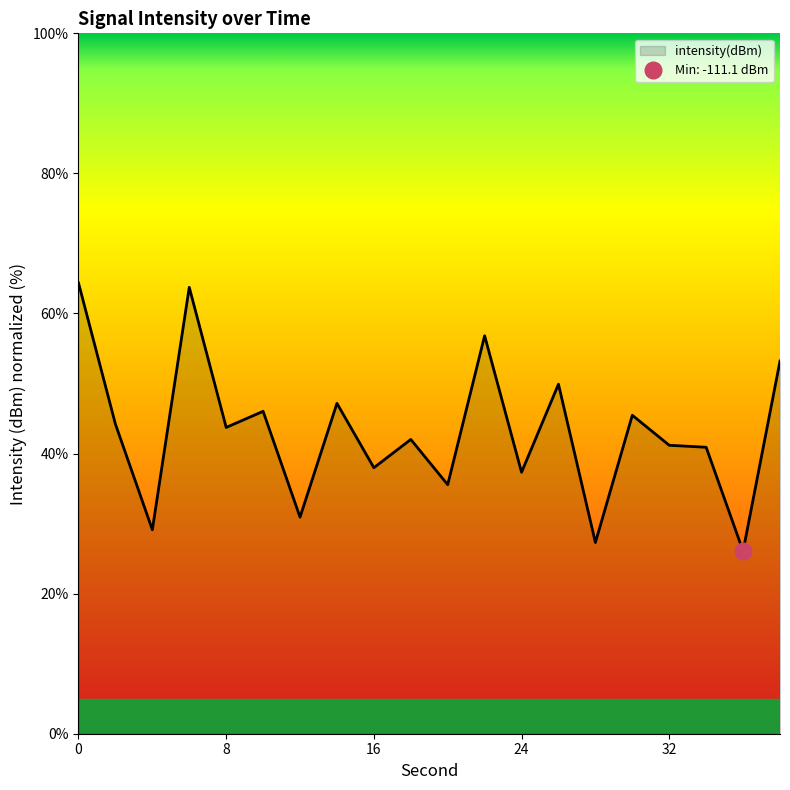

At which category does the data reach its first local valley?

4